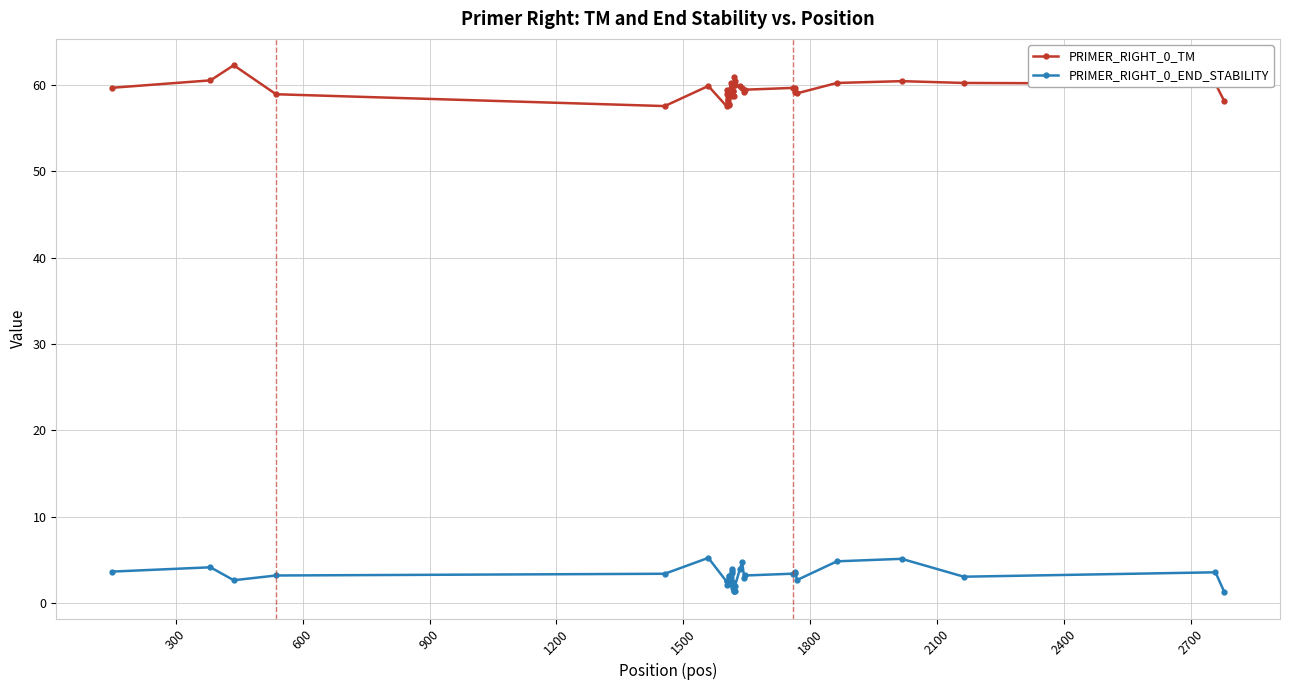

What is the sum of all PRIMER_RIGHT_0_TM values?

2376.3